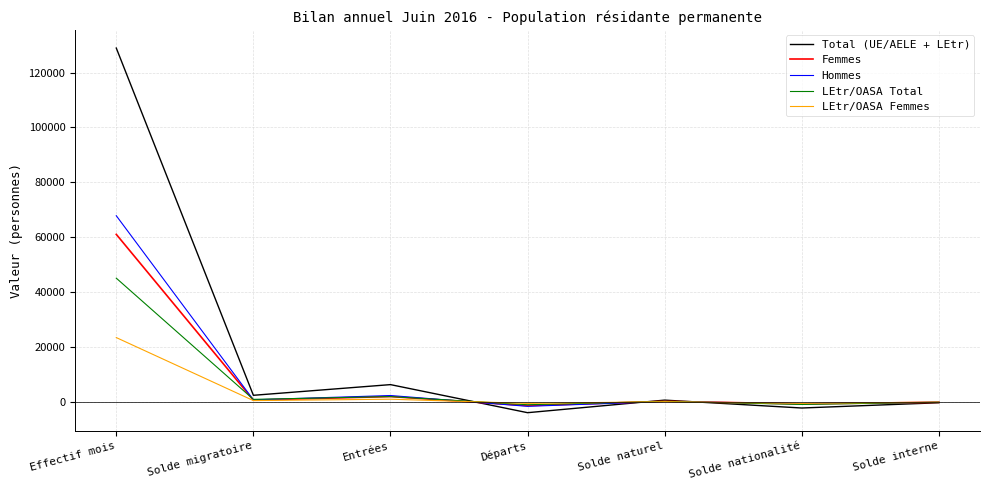

Between which two adjacent categories do Total (UE/AELE + LEtr) and LEtr/OASA Total first intersect?

Entrées and Départs